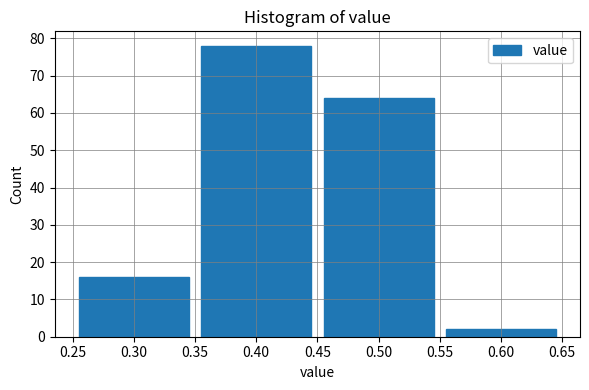

Reading left to right, list every bar in this chart as the range it spans on the x-axis followed by its height. The values are not printed on the chart, so give them approximately, as read against the axis.

0.25 to 0.35: 16
0.35 to 0.45: 78
0.45 to 0.55: 64
0.55 to 0.65: 2